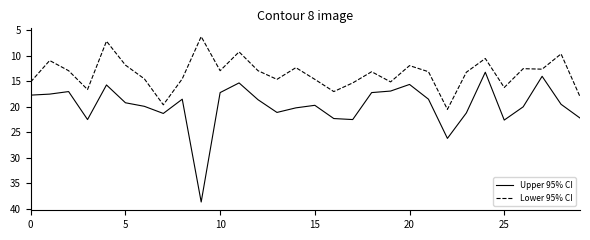

Which series has the widest spread of values?

Upper 95% CI